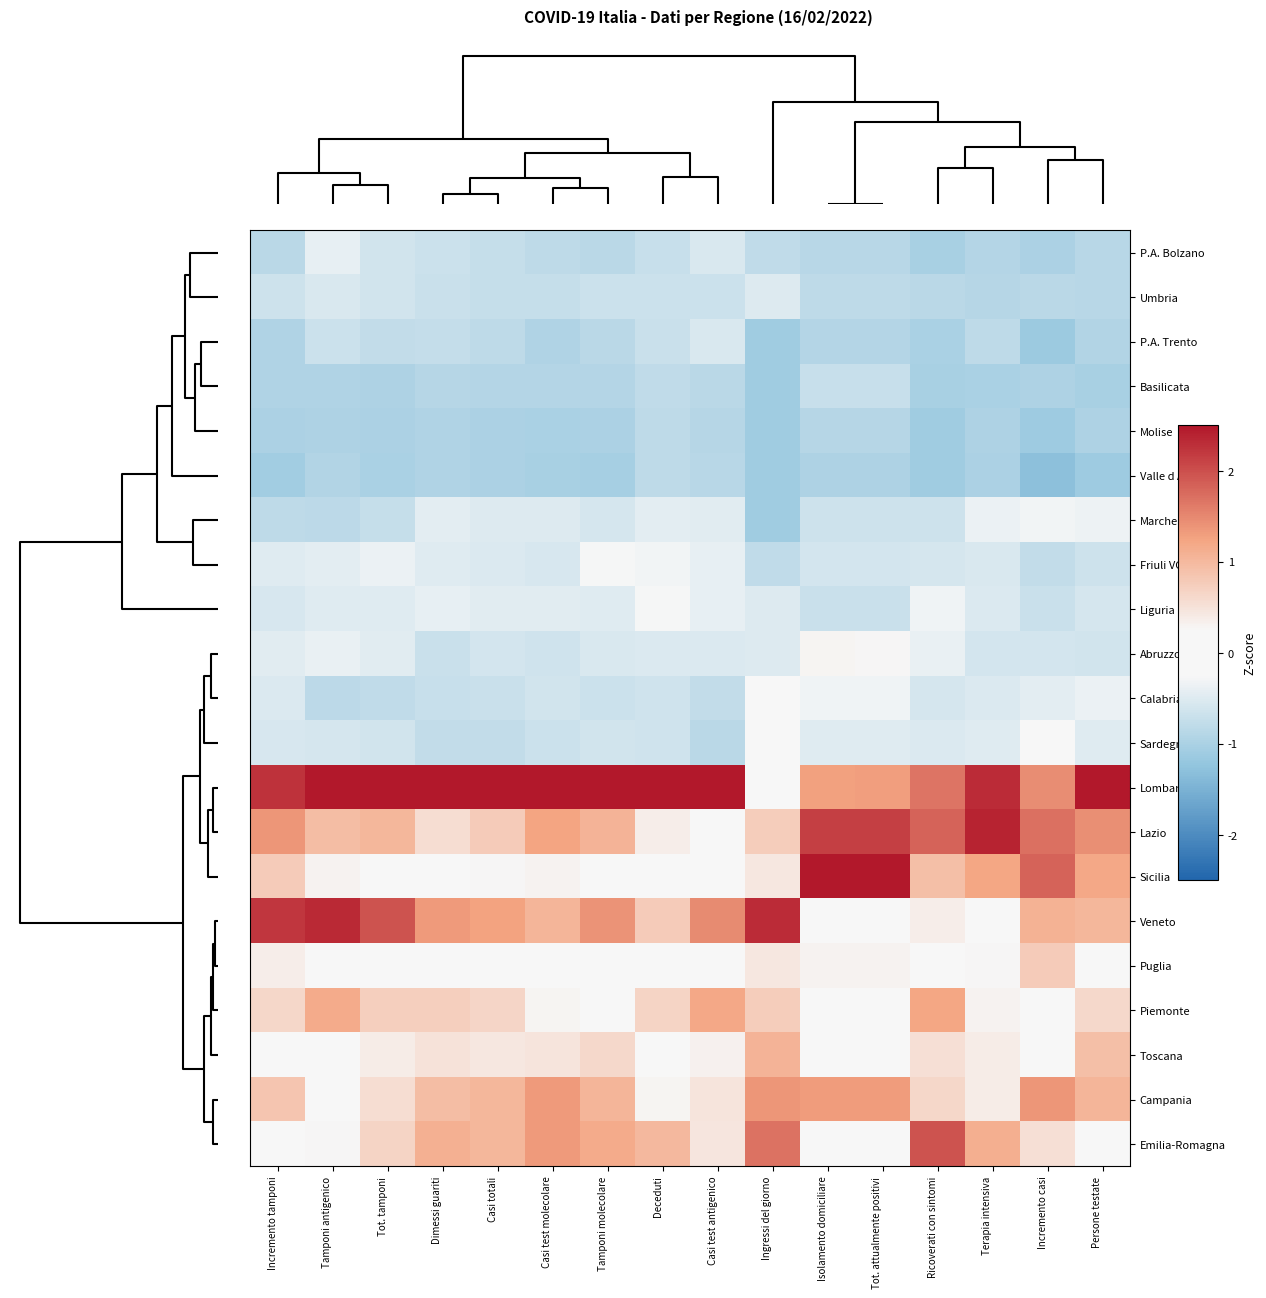

What is the maximum value shown in the chart?

3.7